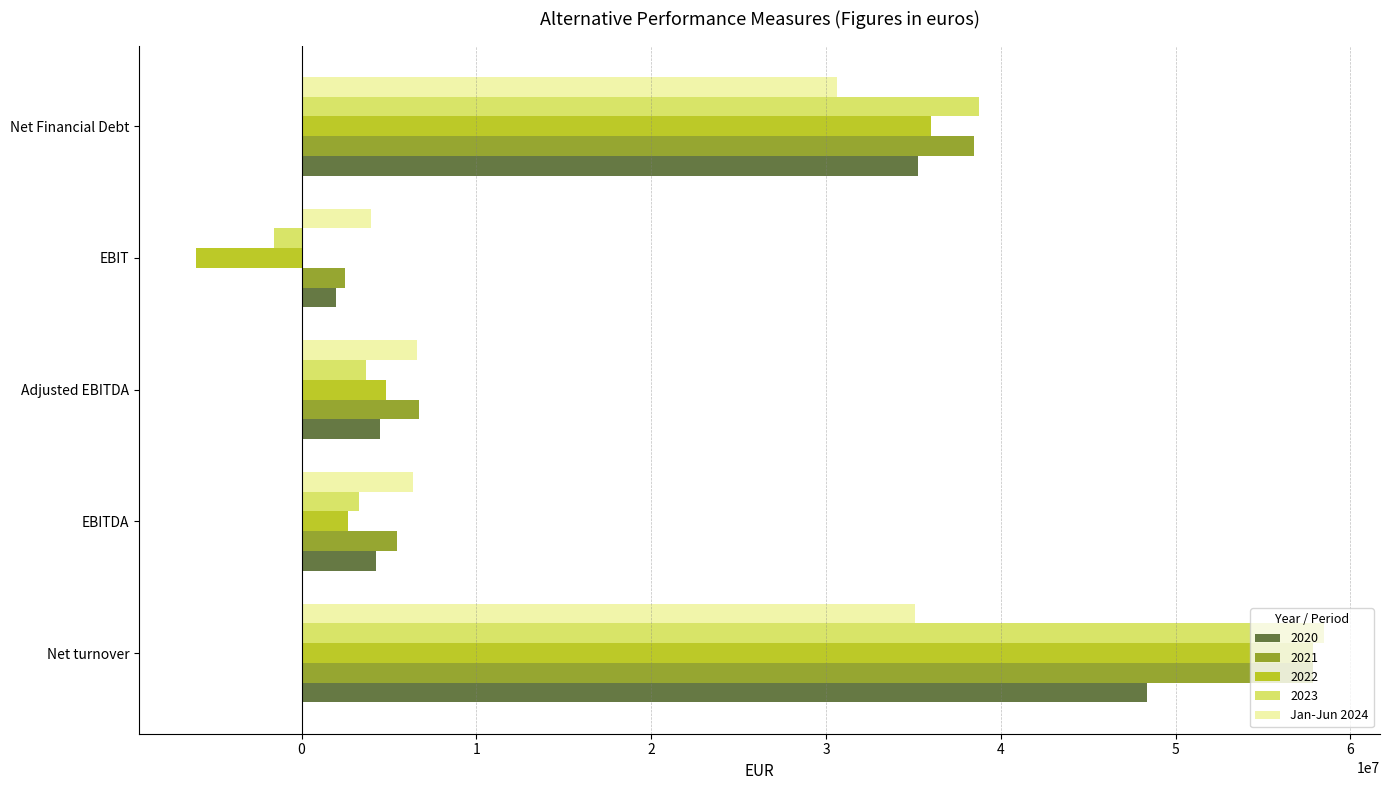

What is the difference between the 2021 values at EBIT and EBITDA?

3010021.3